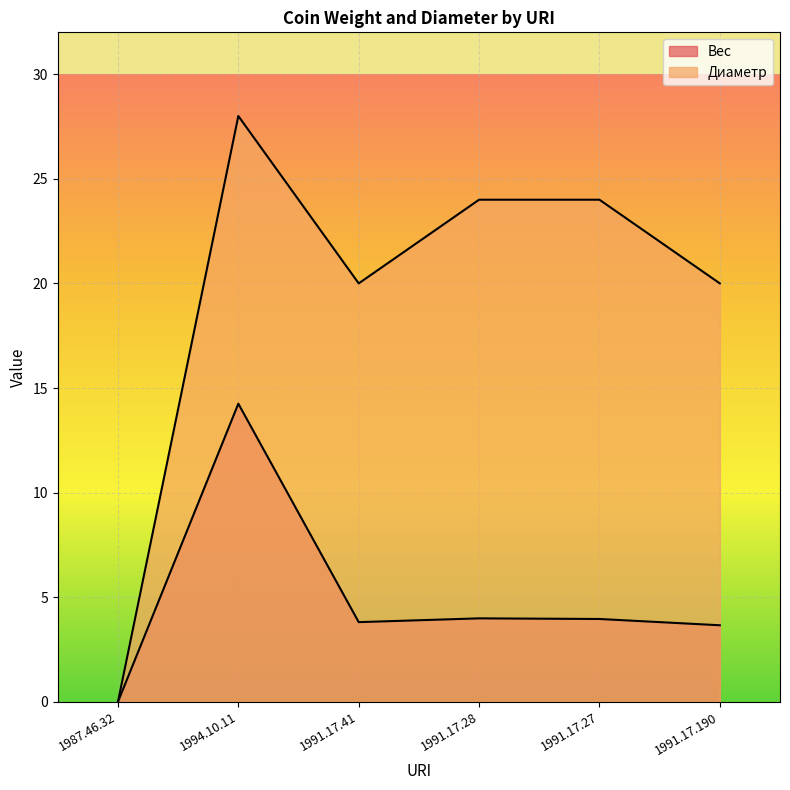

At how many categories does at least one series exceed 18?

5